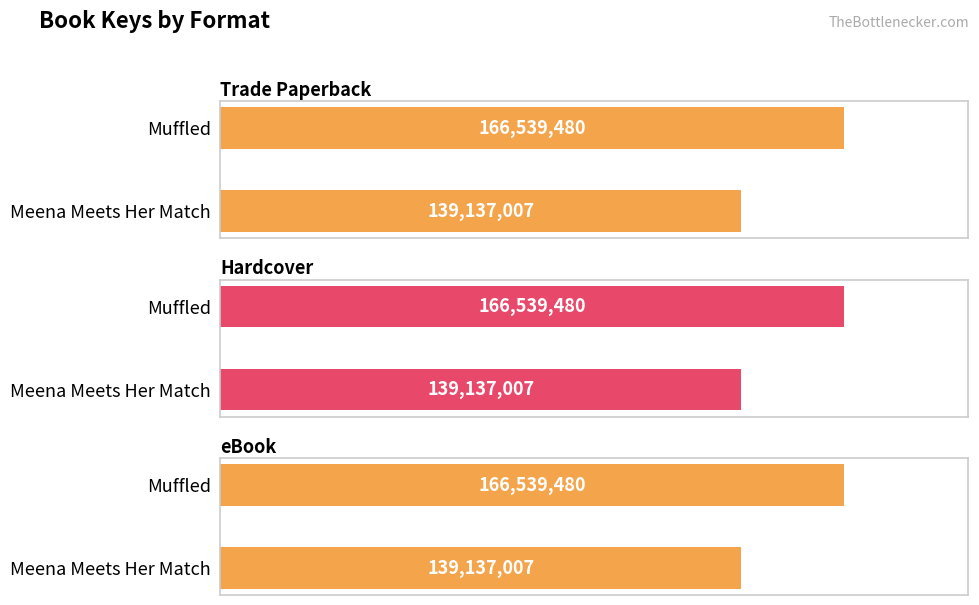

Rank the series by their maximum value, from highest to lowest.

Trade Paperback, Hardcover, eBook